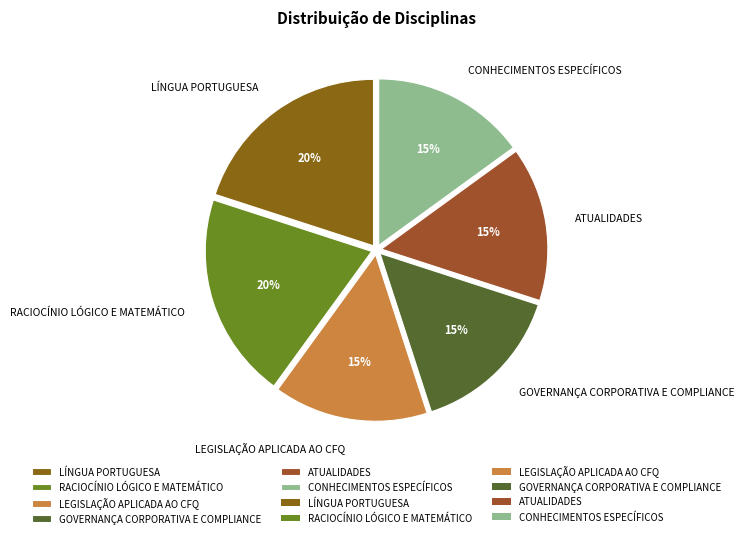

Combined, do LEGISLAÇÃO APLICADA AO CFQ and LÍNGUA PORTUGUESA account for over 50%?

No